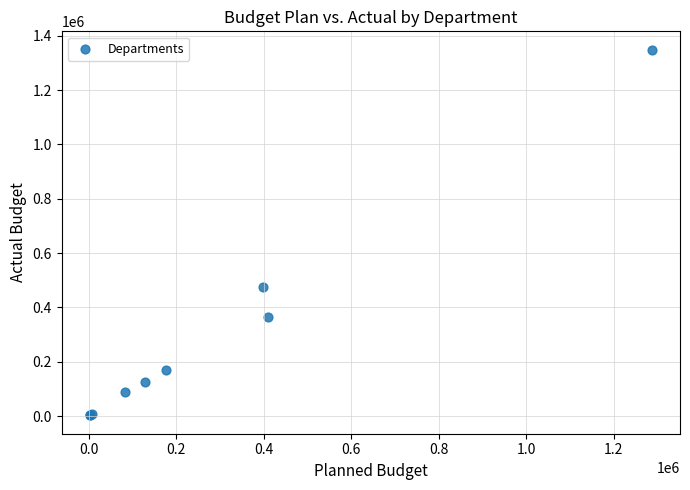

What Y value in the scatter plot is closest to 675710?

475228.6